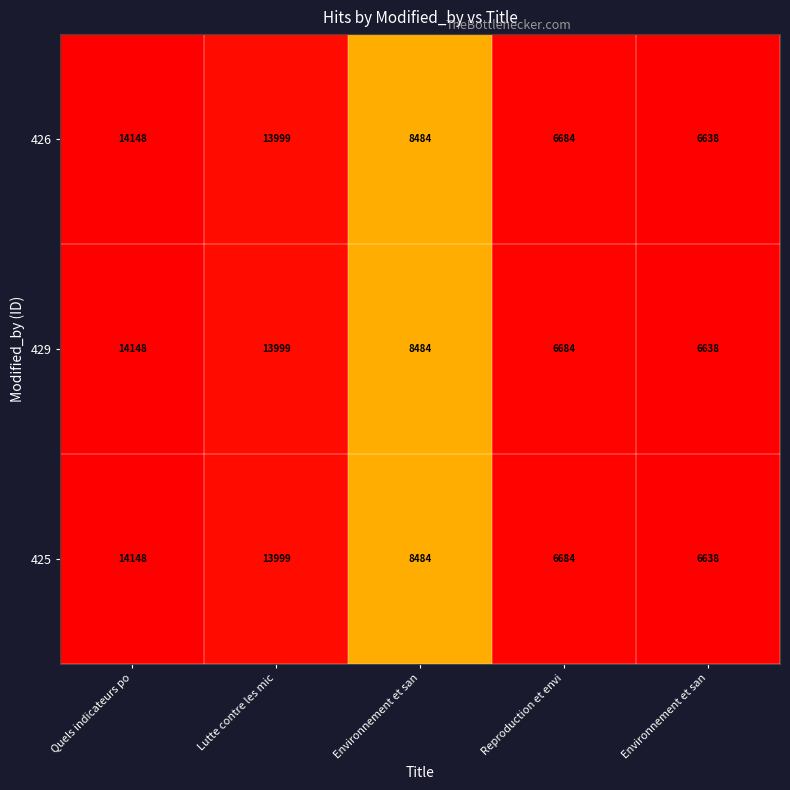

Which series has the widest spread of values?

426